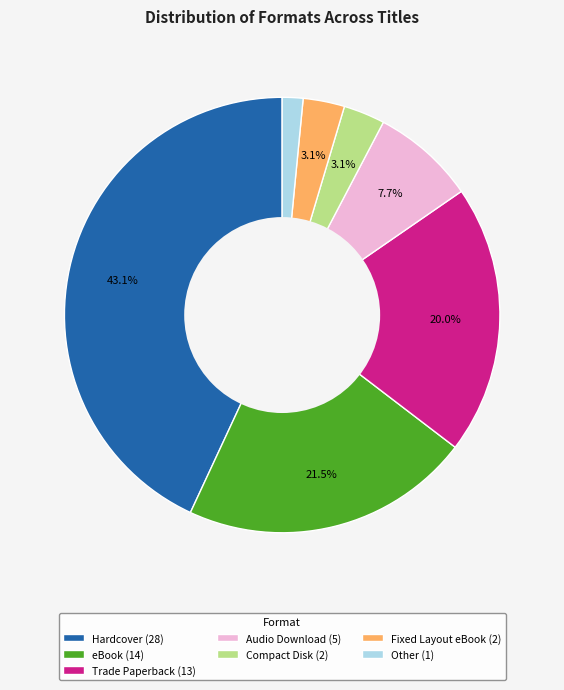

How much of the chart is everything except Fixed Layout eBook?

96.9%